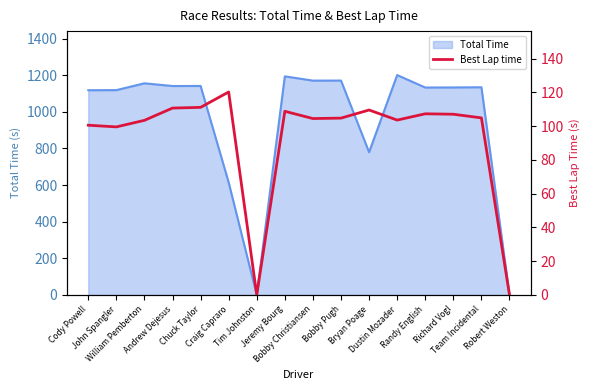

True or false: there are more than 0 points higher than both neighbors.

True